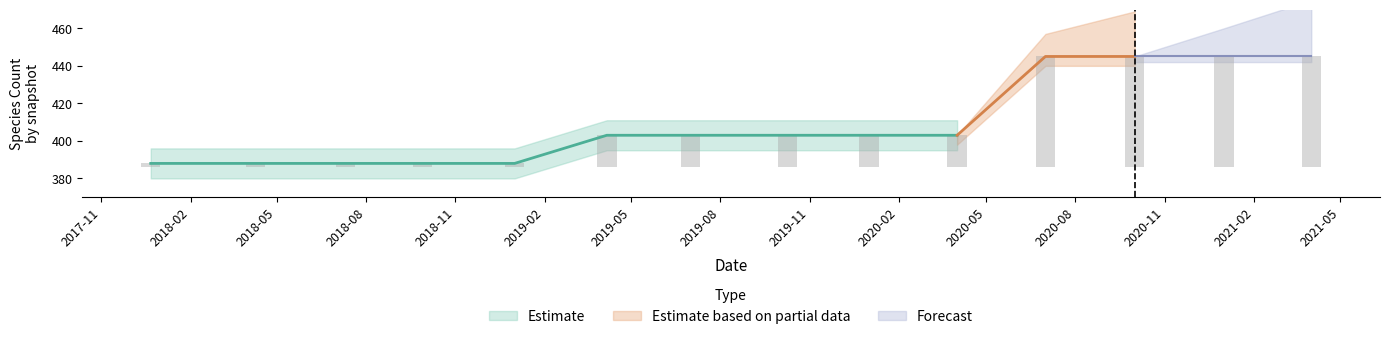

Is it true that kingdom equals 0 at 2018-04-09?

False